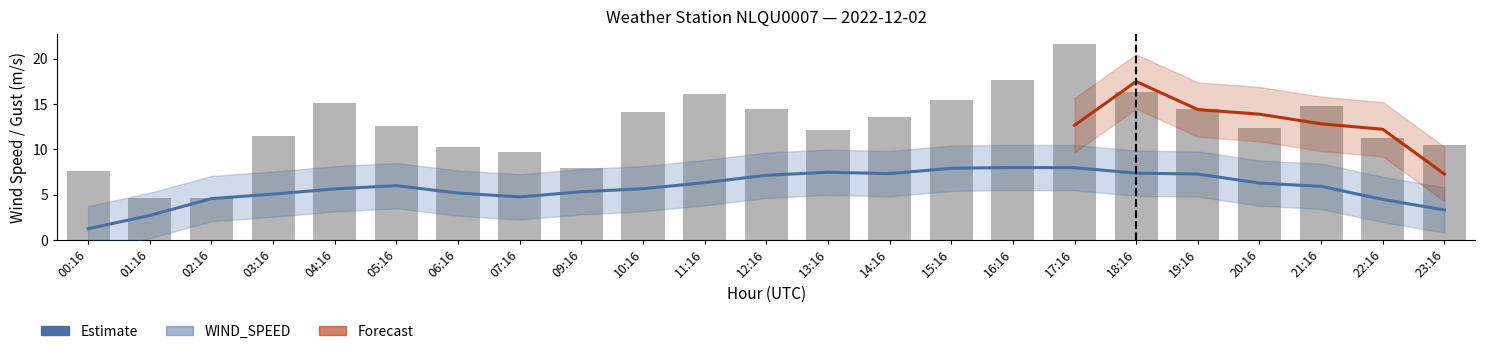

What position from the right is 00:16?

23